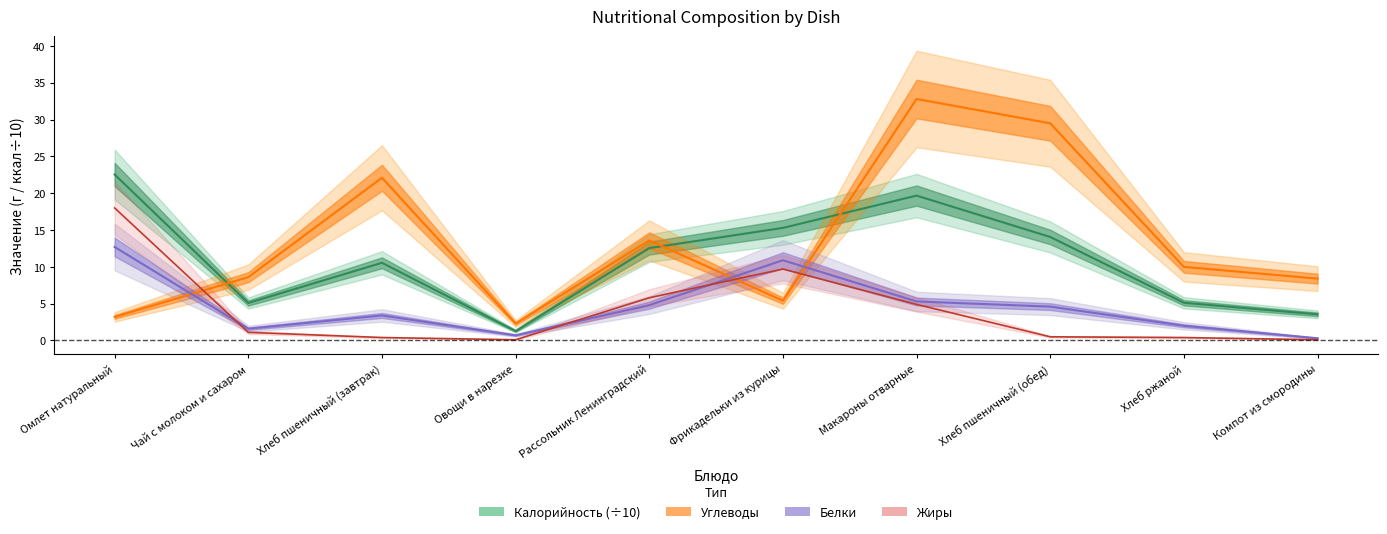

What position from the right is Овощи в нарезке?

7